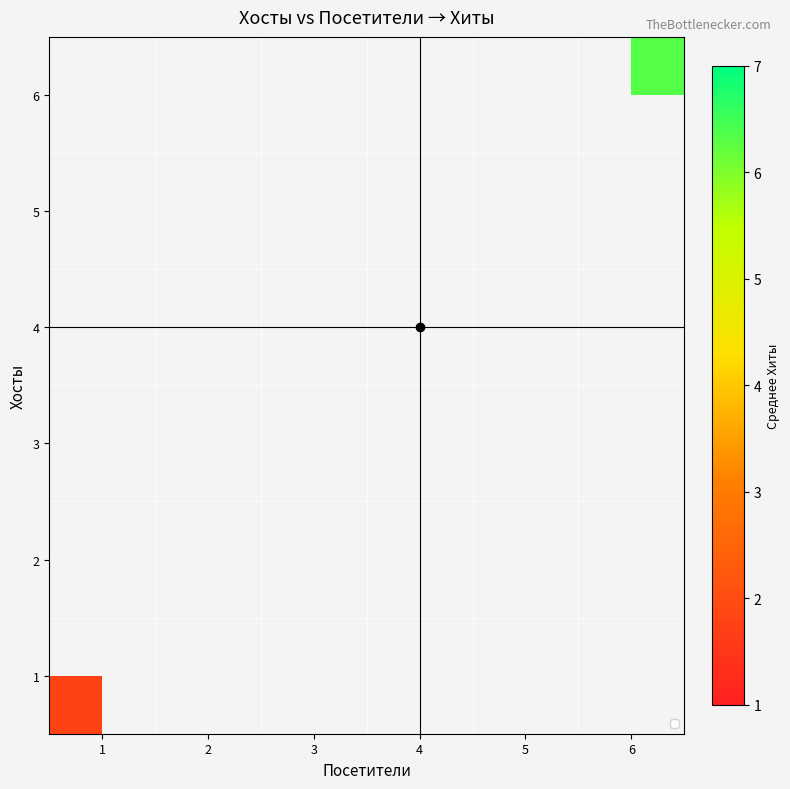

What is the maximum value shown in the chart?

6.3